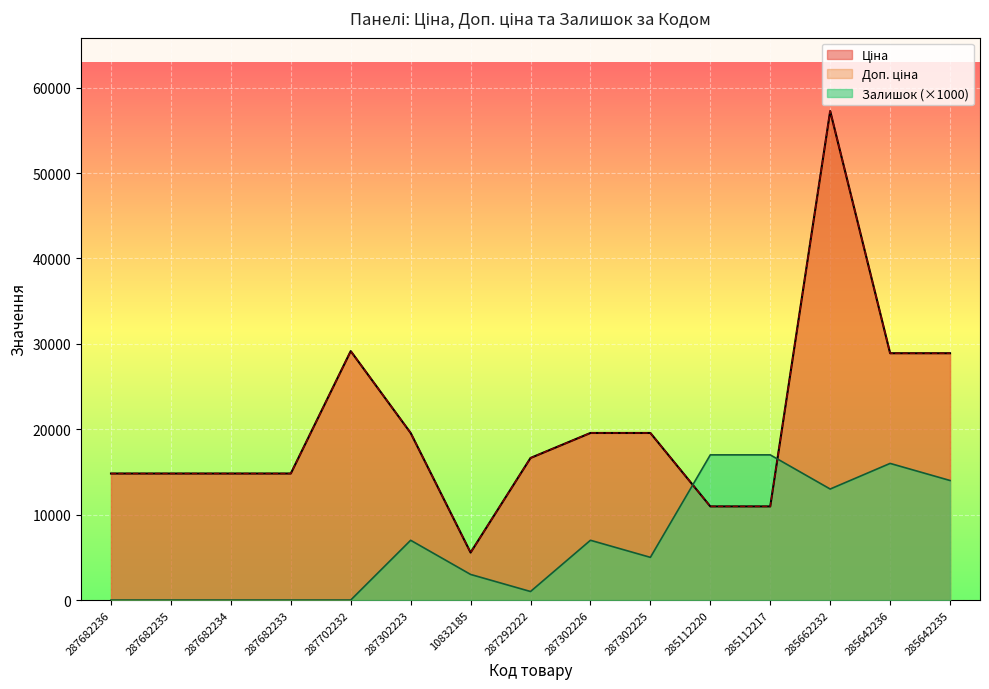

At how many categories does at least one series exceed 54511?

1